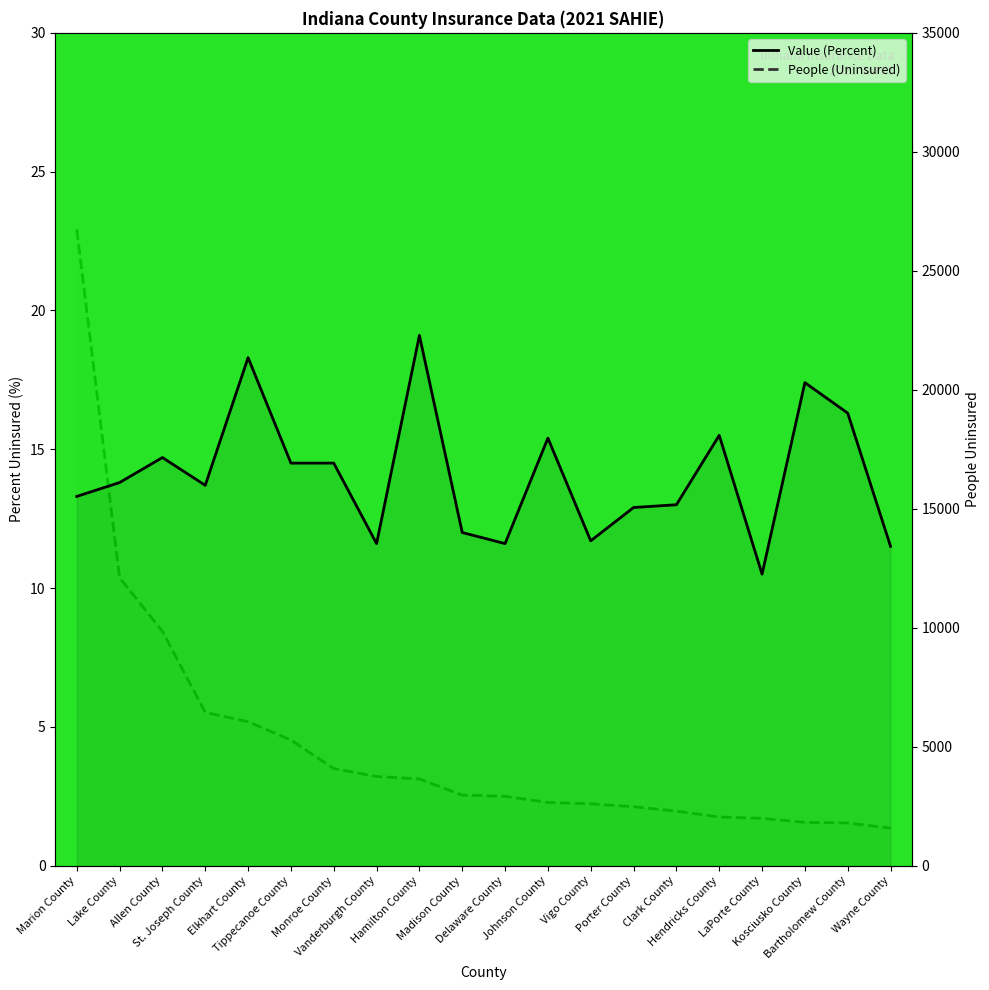

Reading left to right, transcribe all the data shown in this chart.

Value (Percent): Marion County=13.3	Lake County=13.8	Allen County=14.7	St. Joseph County=13.7	Elkhart County=18.3	Tippecanoe County=14.5	Monroe County=14.5	Vanderburgh County=11.6	Hamilton County=19.1	Madison County=12.0	Delaware County=11.6	Johnson County=15.4	Vigo County=11.7	Porter County=12.9	Clark County=13.0	Hendricks County=15.5	LaPorte County=10.5	Kosciusko County=17.4	Bartholomew County=16.3	Wayne County=11.5
People (Uninsured): Marion County=26732.0	Lake County=12102.0	Allen County=9845.0	St. Joseph County=6440.0	Elkhart County=6048.0	Tippecanoe County=5279.0	Monroe County=4078.0	Vanderburgh County=3747.0	Hamilton County=3642.0	Madison County=2963.0	Delaware County=2911.0	Johnson County=2655.0	Vigo County=2597.0	Porter County=2476.0	Clark County=2289.0	Hendricks County=2043.0	LaPorte County=1986.0	Kosciusko County=1818.0	Bartholomew County=1793.0	Wayne County=1575.0